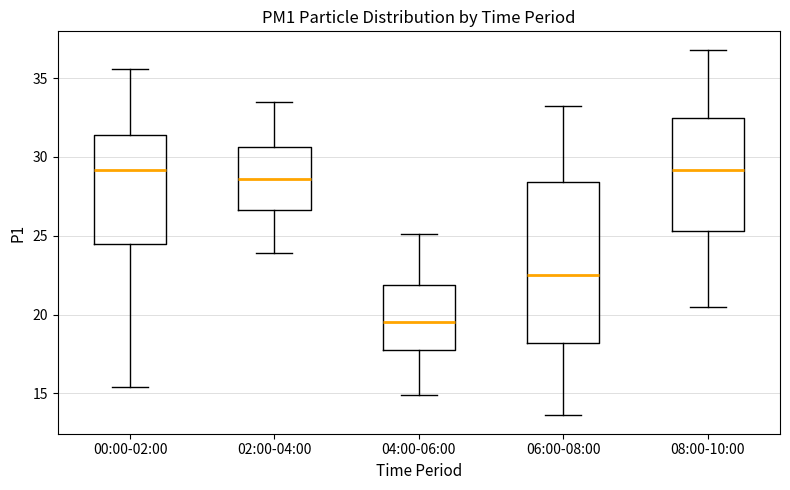

Where is the lower edge of the box for 02:00-04:00 on the y-axis? The values are not printed on the chart, so give them approximately, as read against the axis.

26.5